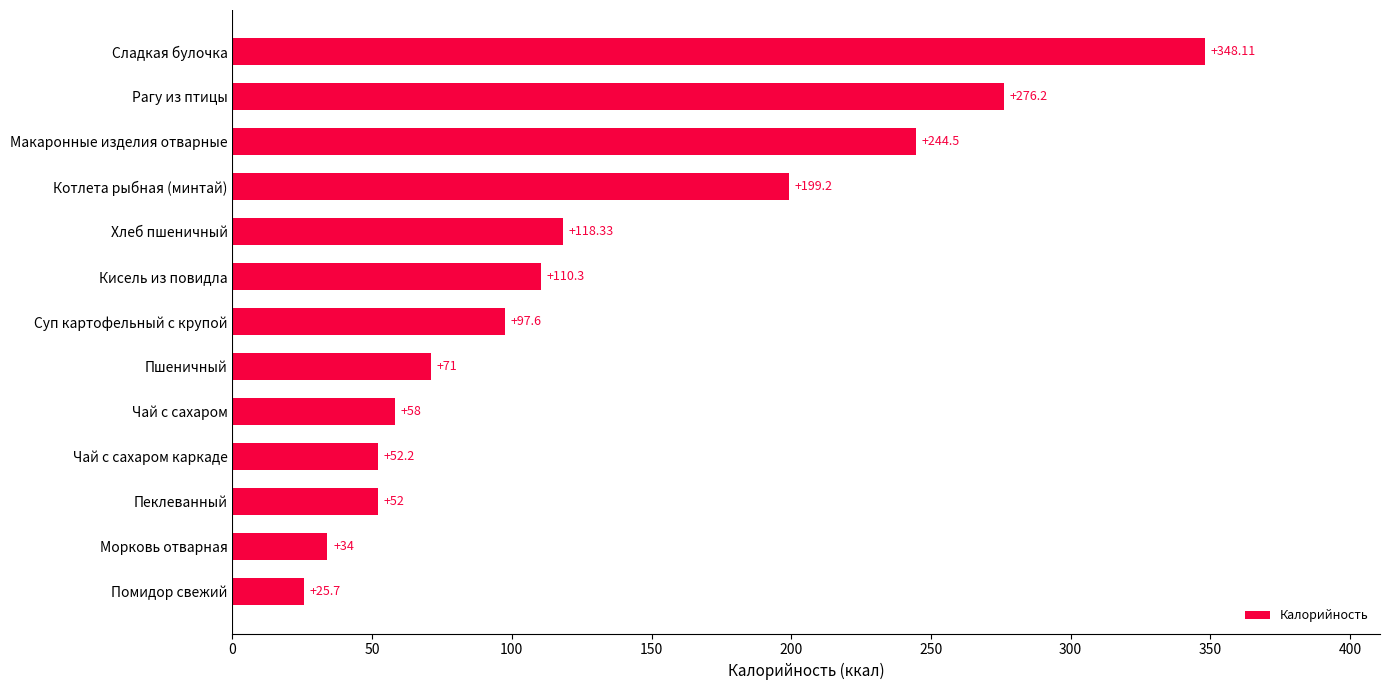

List the labels in order of value, smallest first.

Помидор свежий, Морковь отварная, Пеклеванный, Чай с сахаром каркаде, Чай с сахаром, Пшеничный, Суп картофельный с крупой, Кисель из повидла, Хлеб пшеничный, Котлета рыбная (минтай), Макаронные изделия отварные, Рагу из птицы, Сладкая булочка